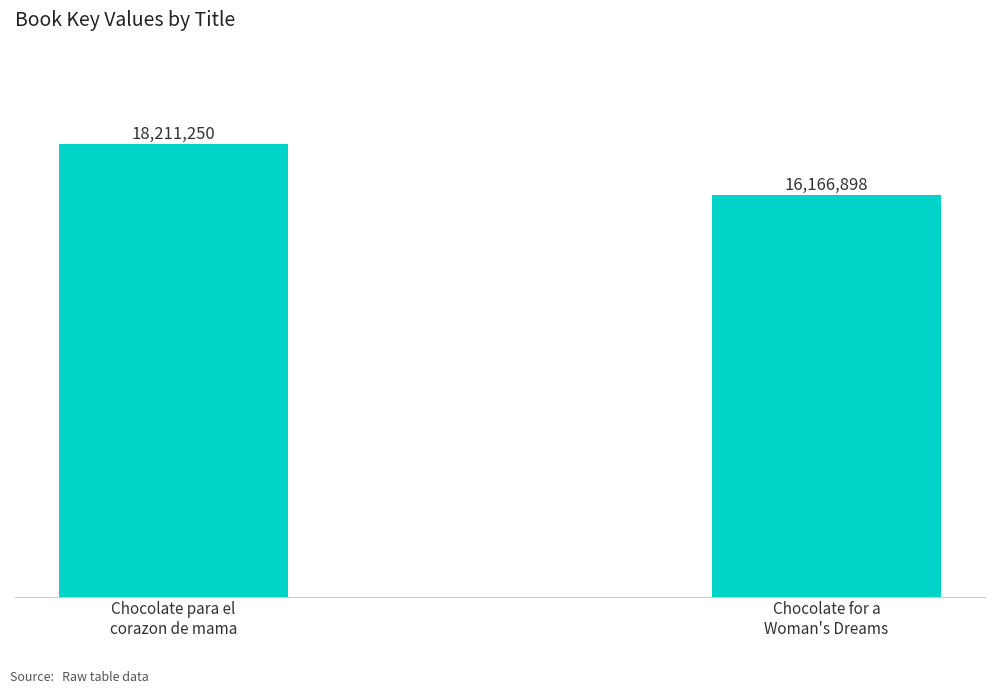

Is it true that the value at Chocolate for a
Woman's Dreams is 16166898?

True